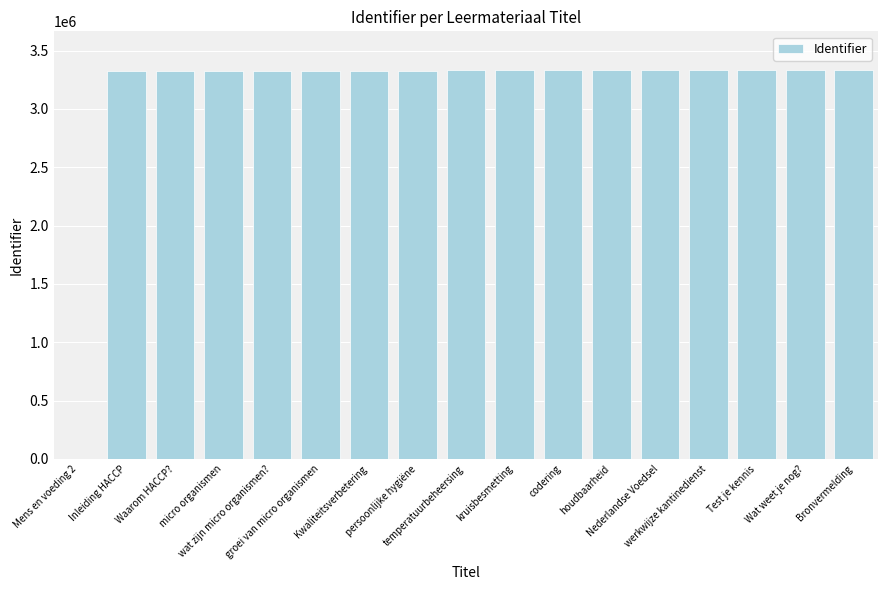

The chart shows a value of 3332149 at houdbaarheid. True or false?

True